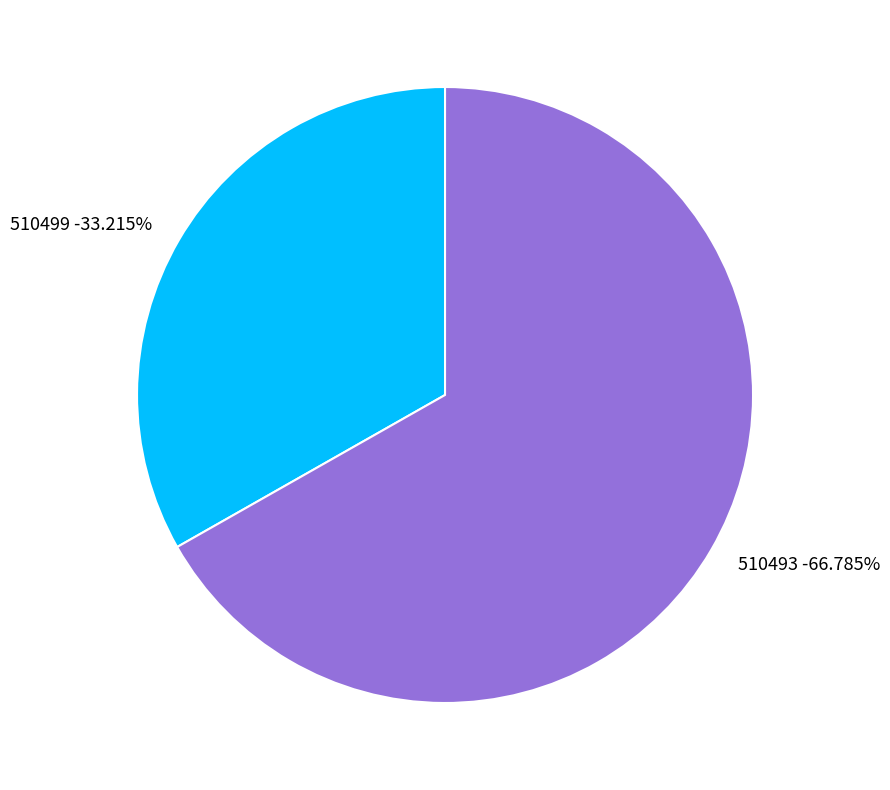

Rank the categories by value from lowest to highest.

510499, 510493